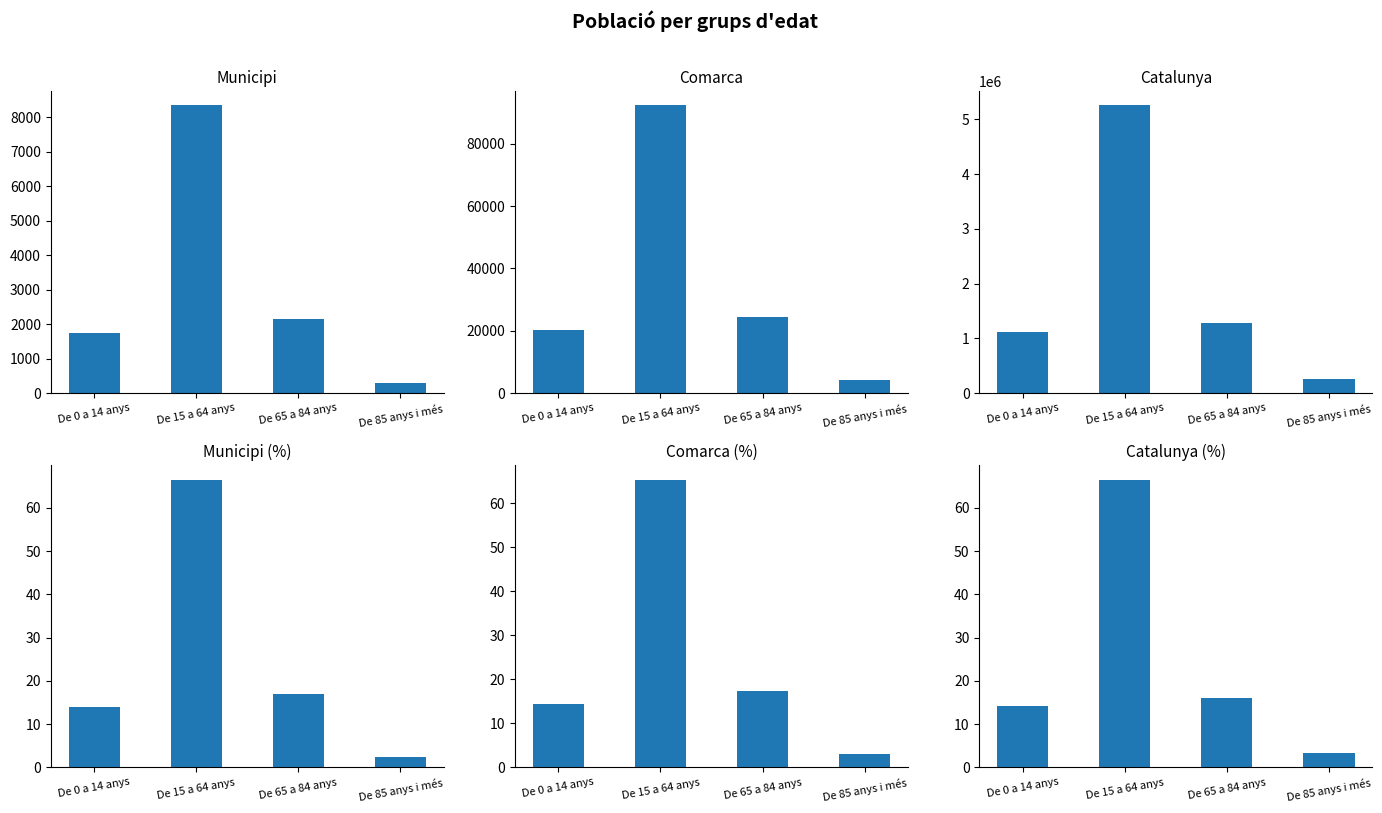

What is the difference between the maximum and minimum values in the Comarca series?

87964.0